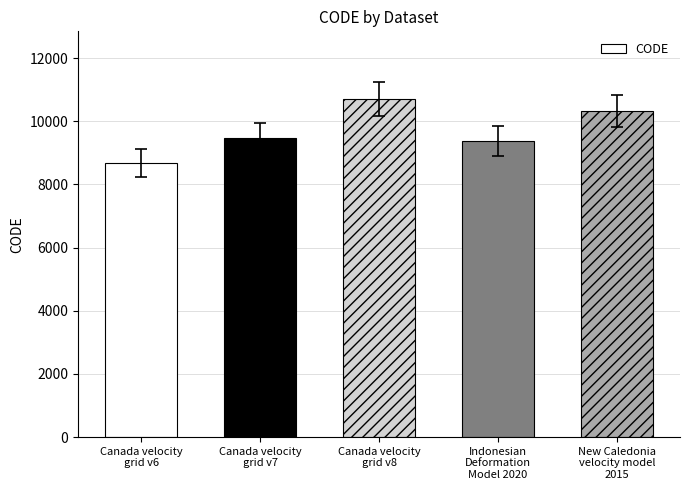

Read the value at New Caledonia
velocity model
2015, to the nearest 50.

10300